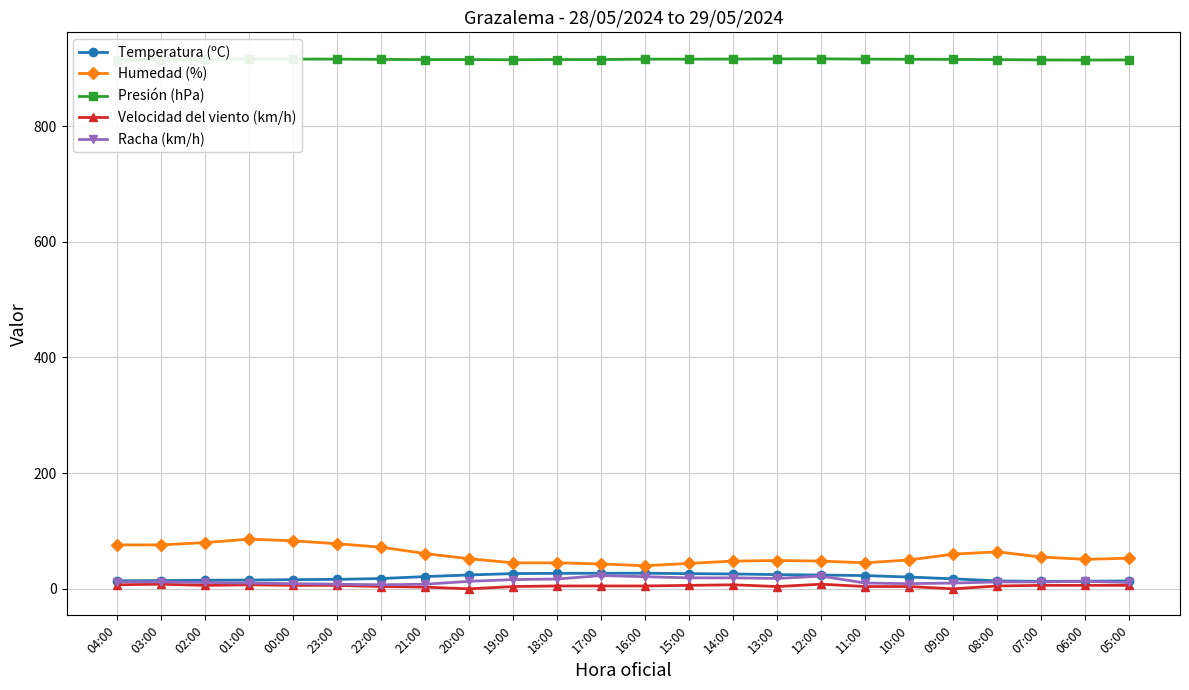

At how many categories does at least one series exceed 109?

24